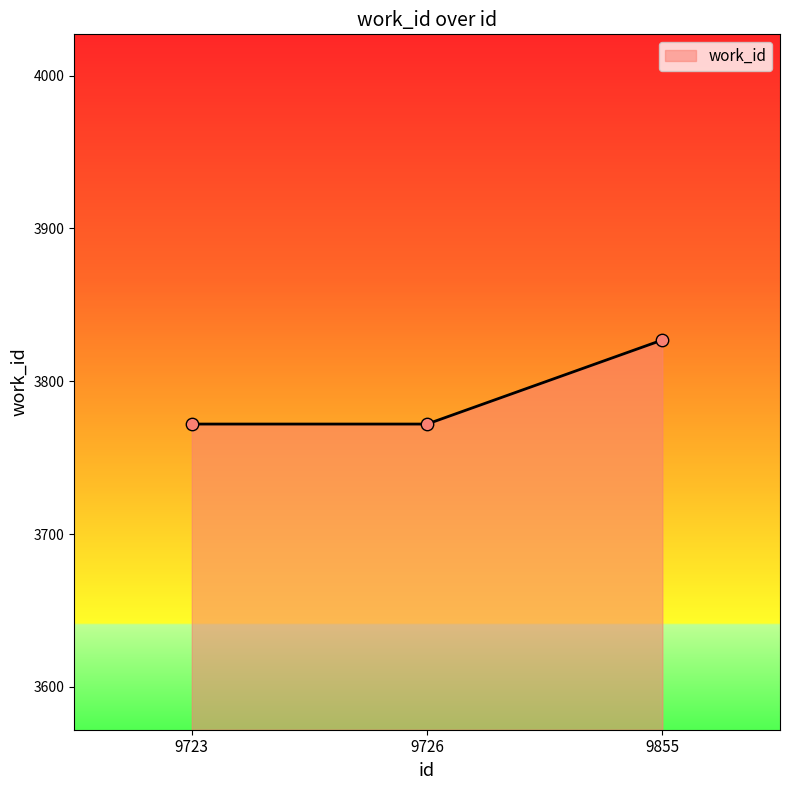

What is the change in value from 9723 to 9855?

+55